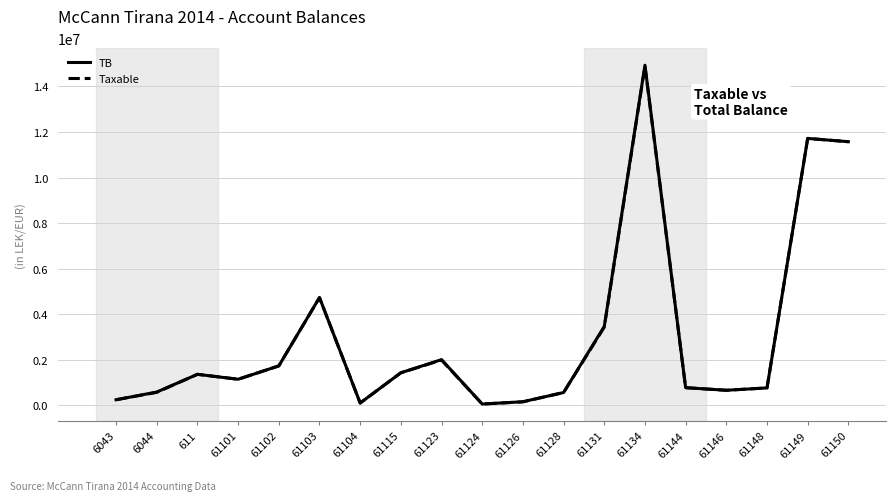

What value does the TB series have at 61144?

779642.1